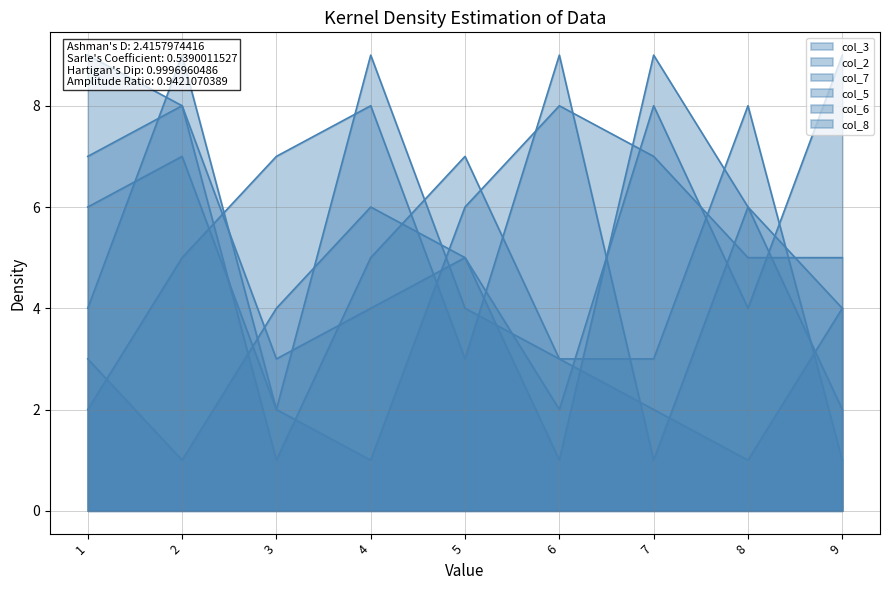

What is the total value across all series at 5?

30